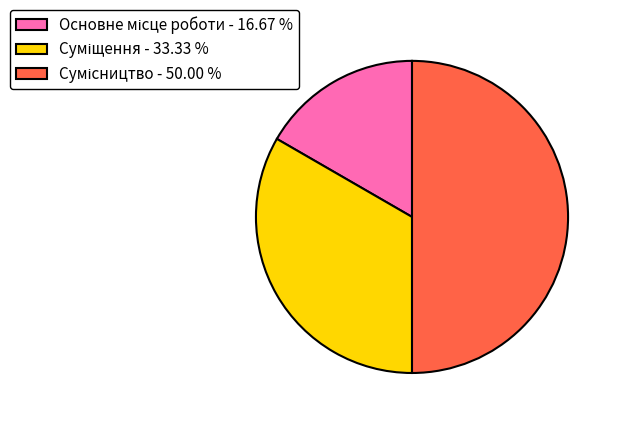

Does Сумісництво represent more than half of the total?

No